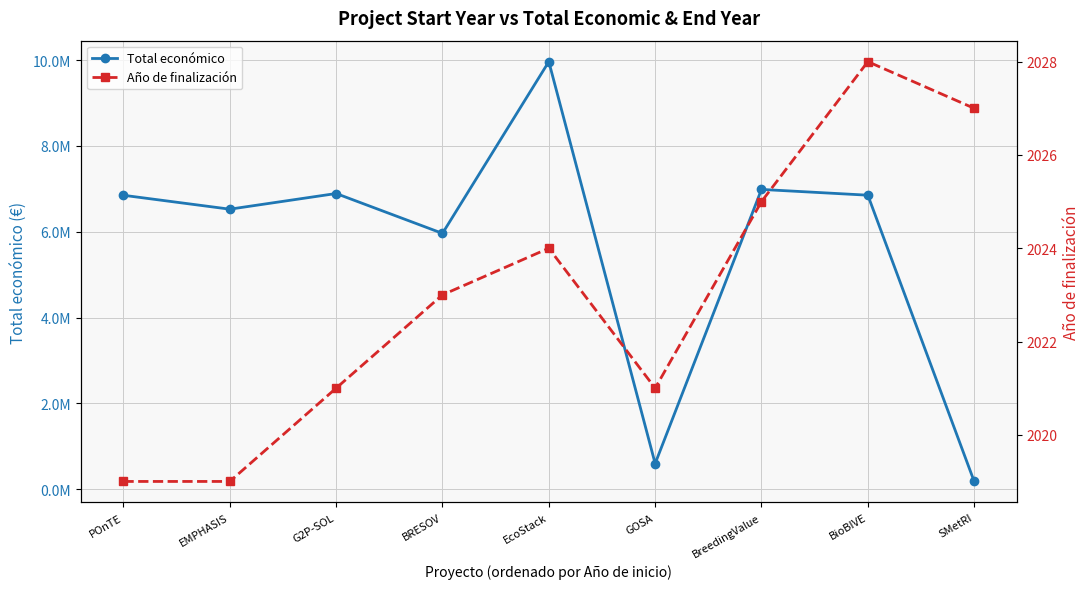

What is the label of the 7th point from the right?

G2P-SOL